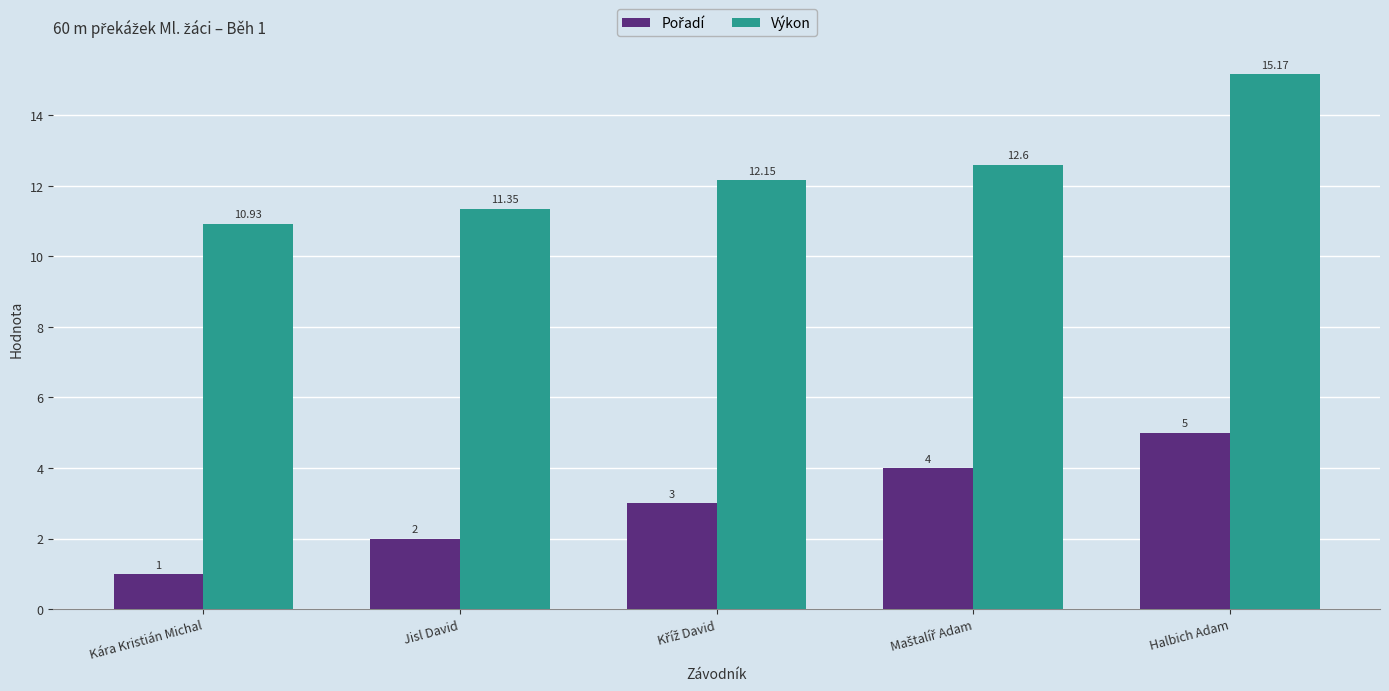

At which category does the chart reach its peak across all series?

Halbich Adam